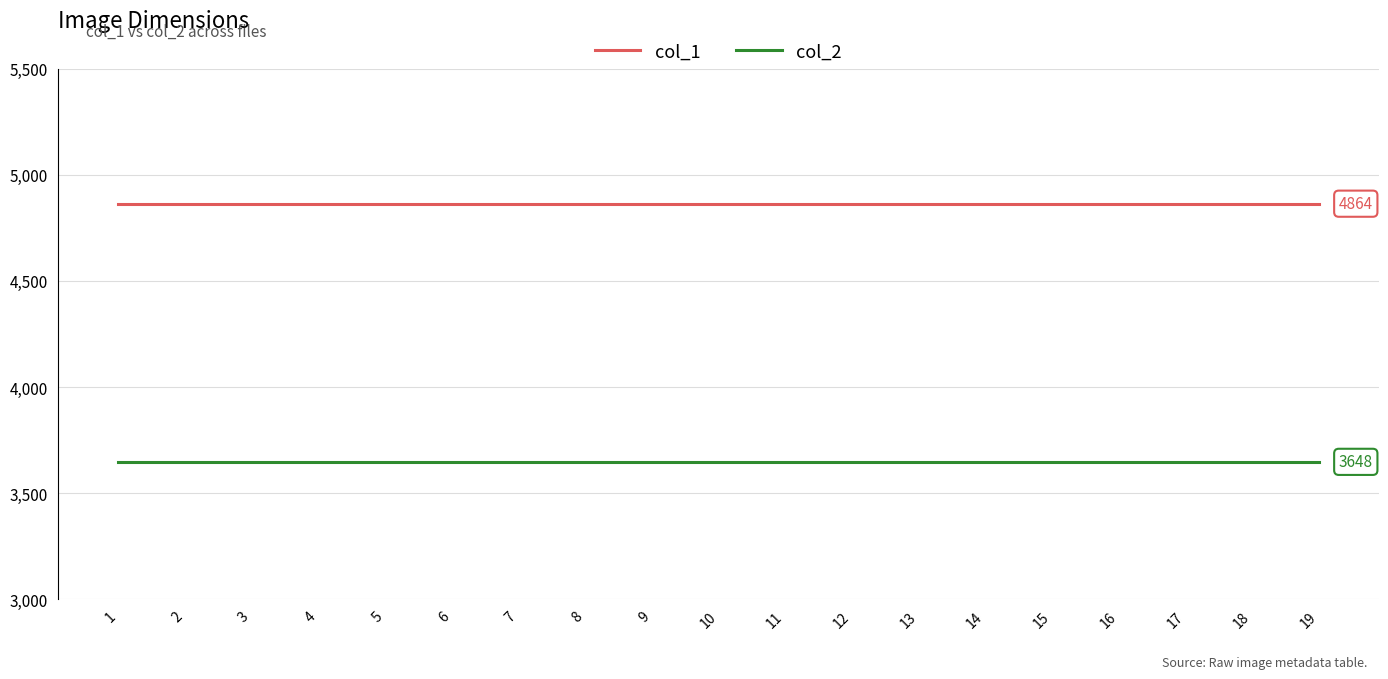

Rank the series at 5 from highest to lowest value.

col_1, col_2